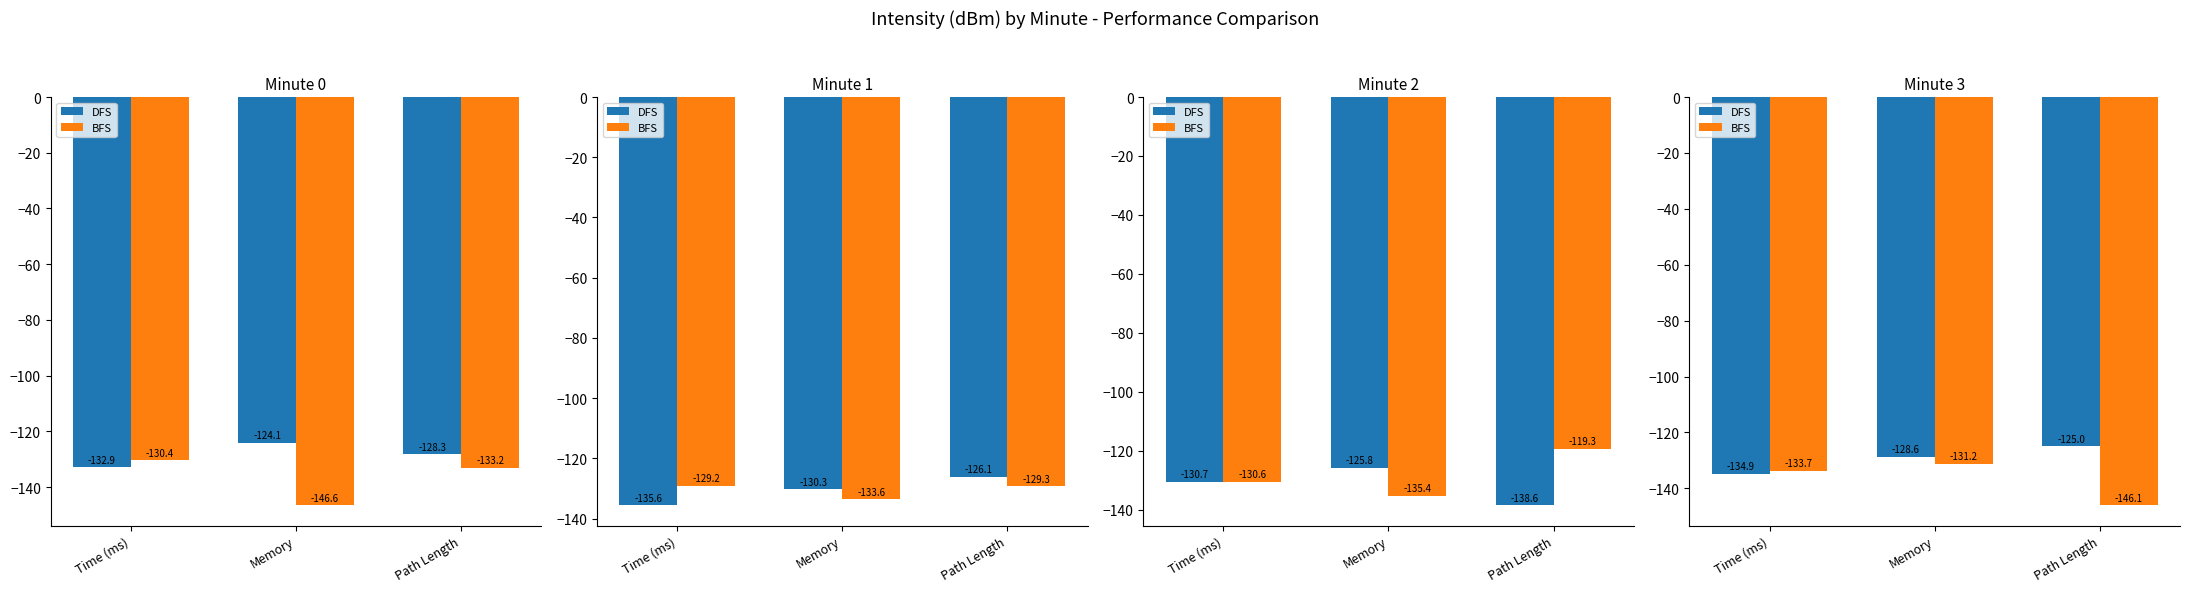

What is the spread (max minus min) of values at Time (ms)?

1.2